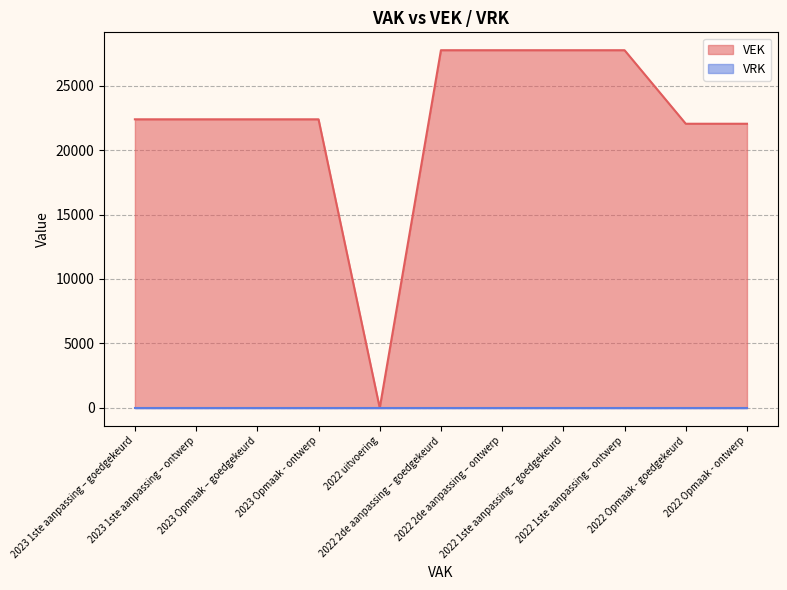

Rank the categories by value from lowest to highest.

2022 uitvoering, 2022 Opmaak - goedgekeurd, 2022 Opmaak - ontwerp, 2023 1ste aanpassing – goedgekeurd, 2023 1ste aanpassing – ontwerp, 2023 Opmaak – goedgekeurd, 2023 Opmaak - ontwerp, 2022 2de aanpassing – goedgekeurd, 2022 2de aanpassing – ontwerp, 2022 1ste aanpassing – goedgekeurd, 2022 1ste aanpassing – ontwerp